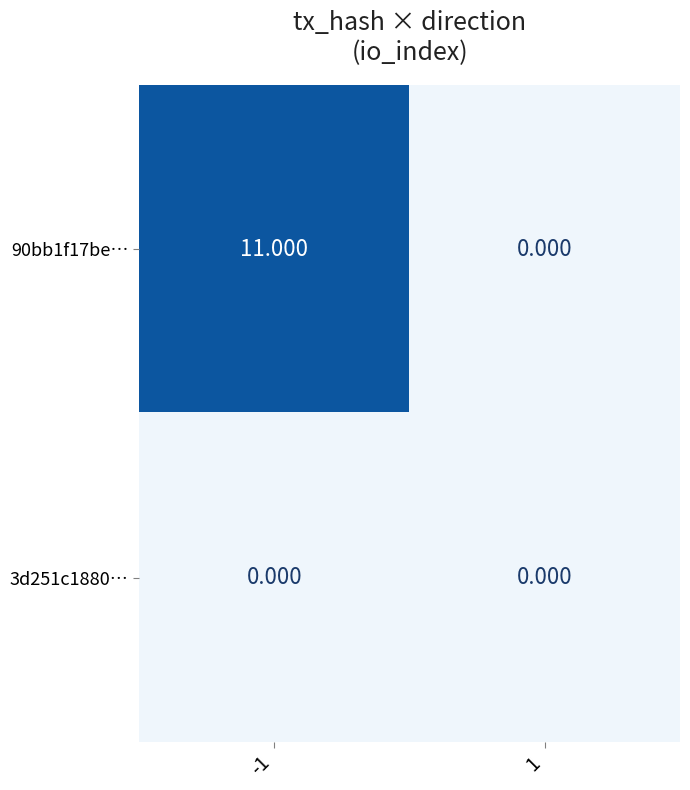

At which category does the chart reach its peak across all series?

-1